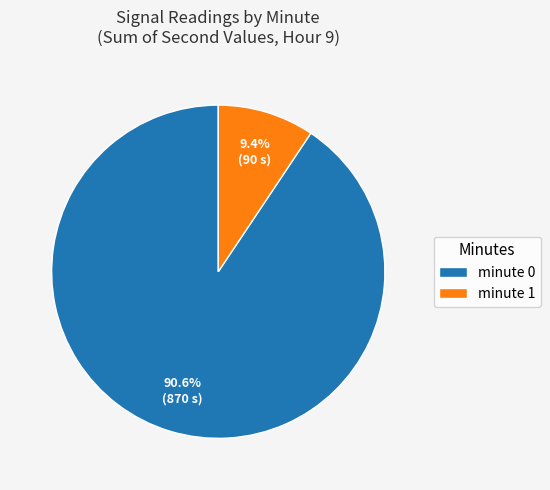

Is minute 1 the majority of the pie?

No